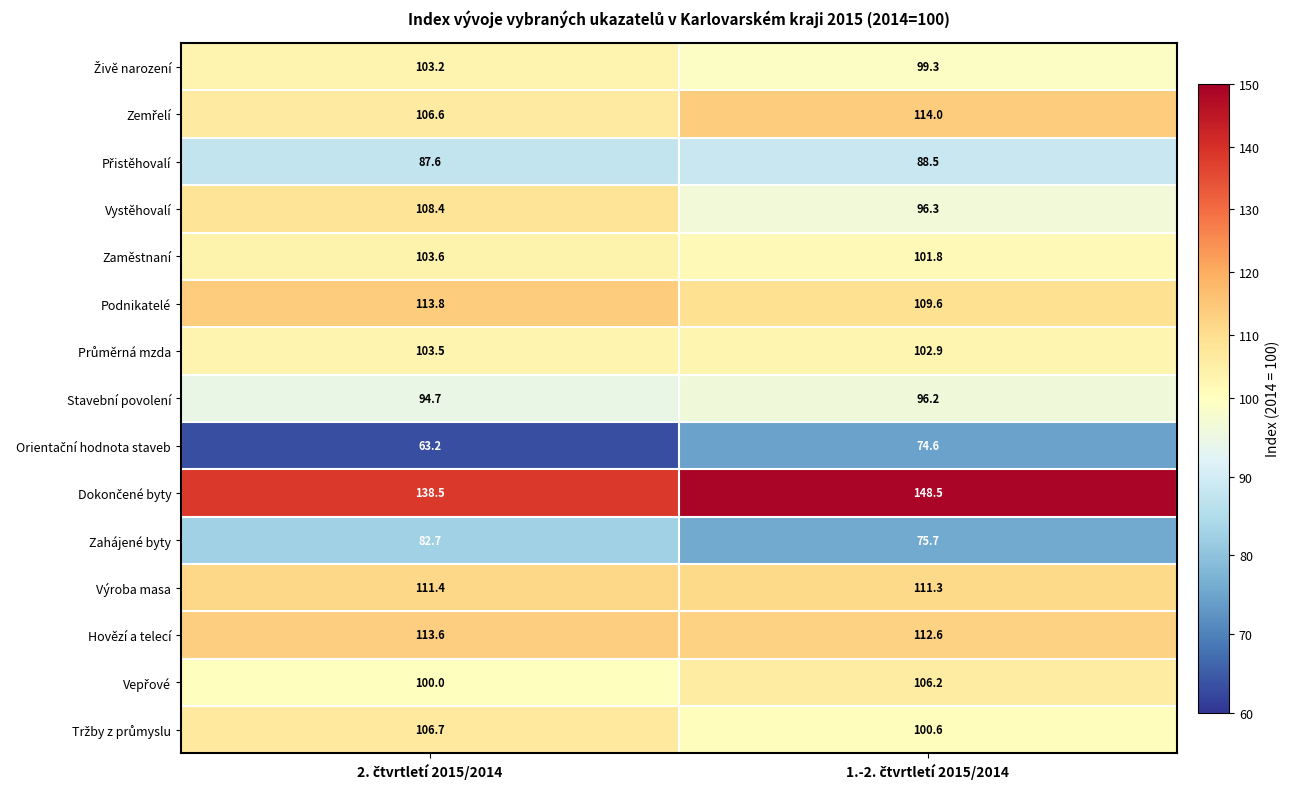

Which series has the largest range (max minus min)?

Vystěhovalí